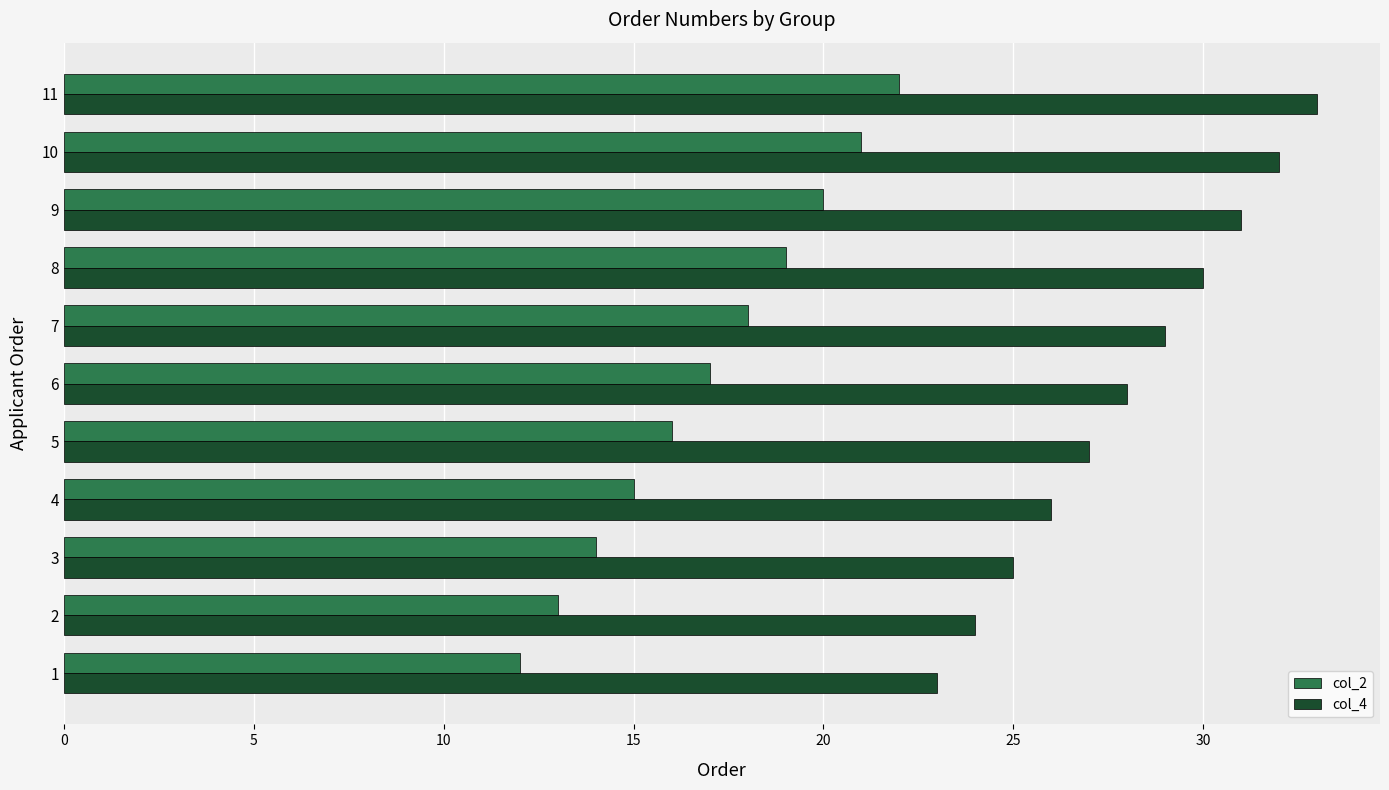

Rank the categories by col_4 value from highest to lowest.

11, 10, 9, 8, 7, 6, 5, 4, 3, 2, 1